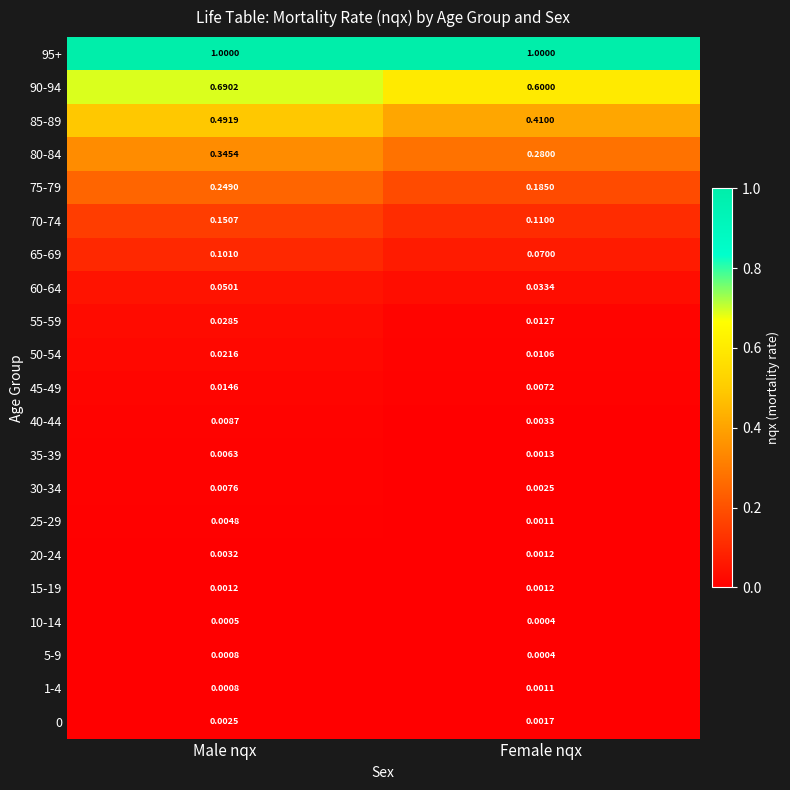

At which category is the sum across all series the highest?

Male nqx